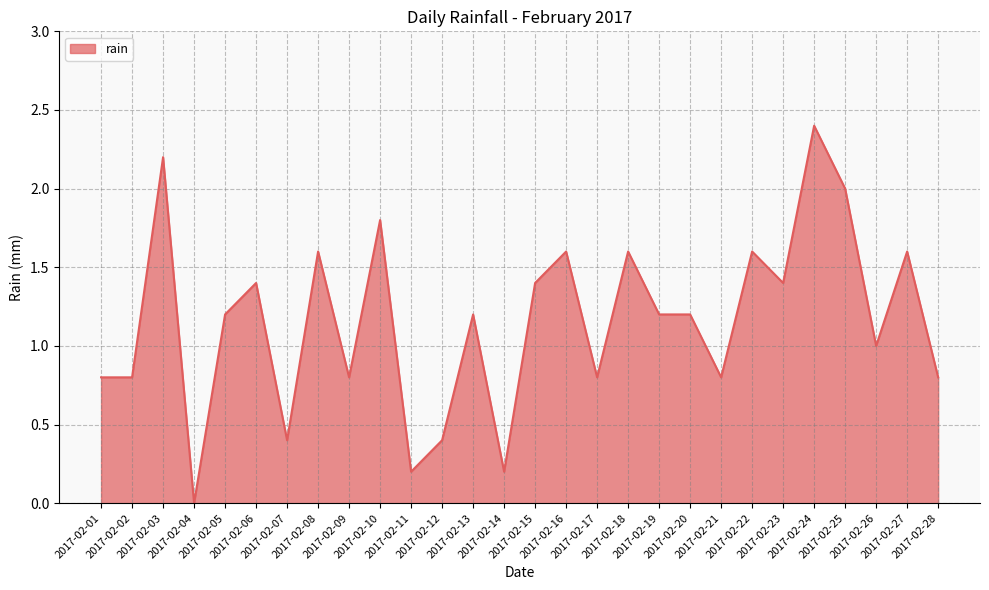

Which category has the lowest value across all series?

2017-02-04